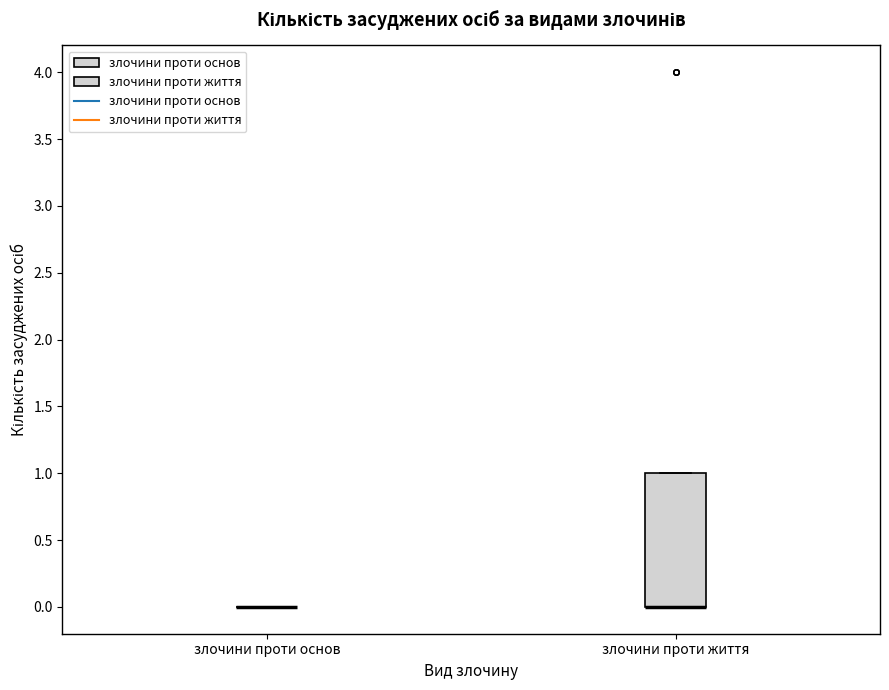

Comparing the boxes themselves (not the whiskers), which one is the tallest?

злочини проти життя